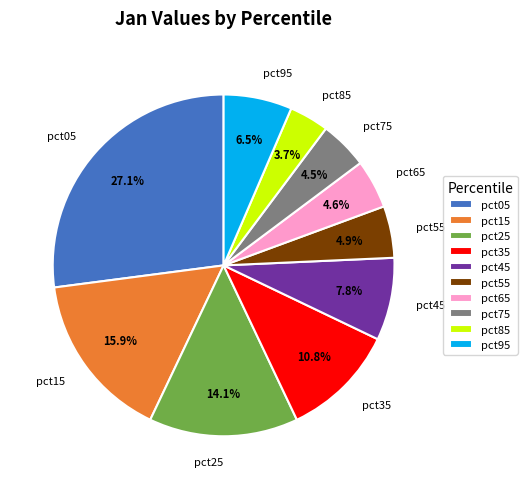

Is there any slice that represents more than half of the pie?

No